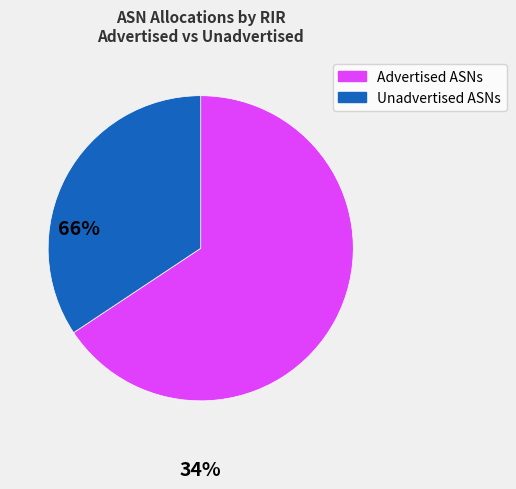

Combined, do Unadvertised ASNs and Advertised ASNs account for over 50%?

Yes